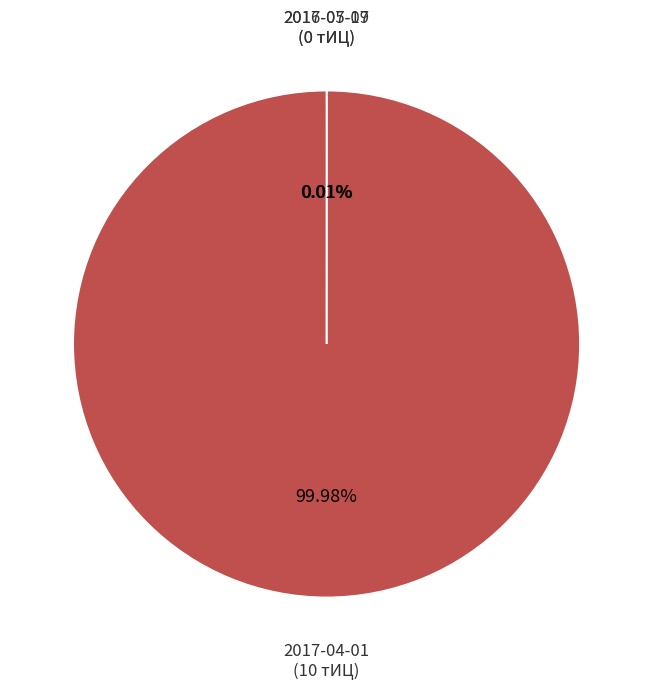

Is there any slice that represents more than half of the pie?

Yes